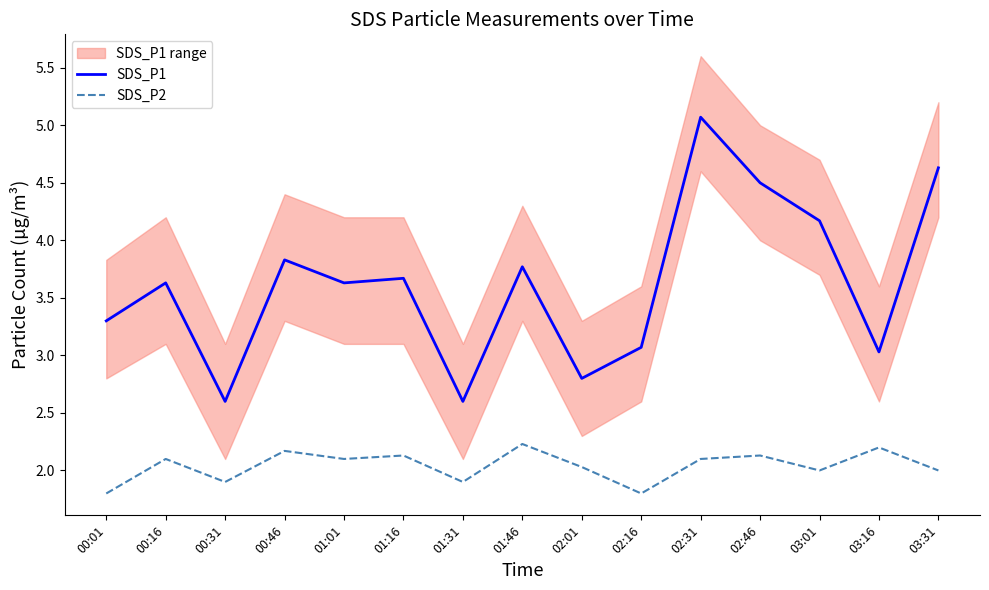

Which category has the lowest value in the SDS_P1 series?

00:31